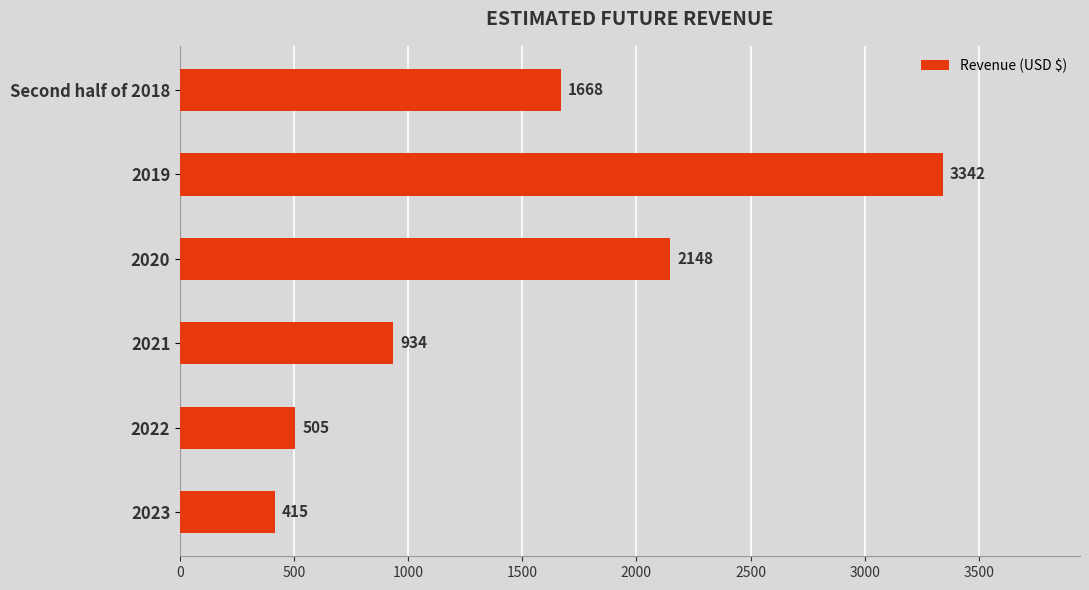

What is the difference between the values at 2021 and 2022?

429